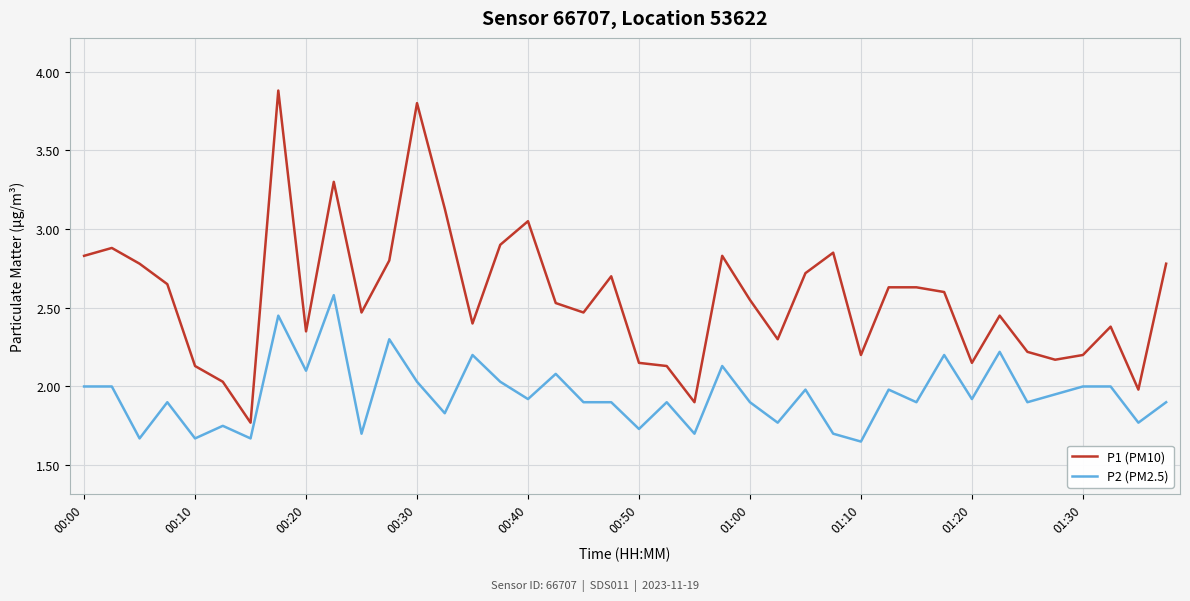

List the series in order of their peak value, highest first.

P1 (PM10), P2 (PM2.5)